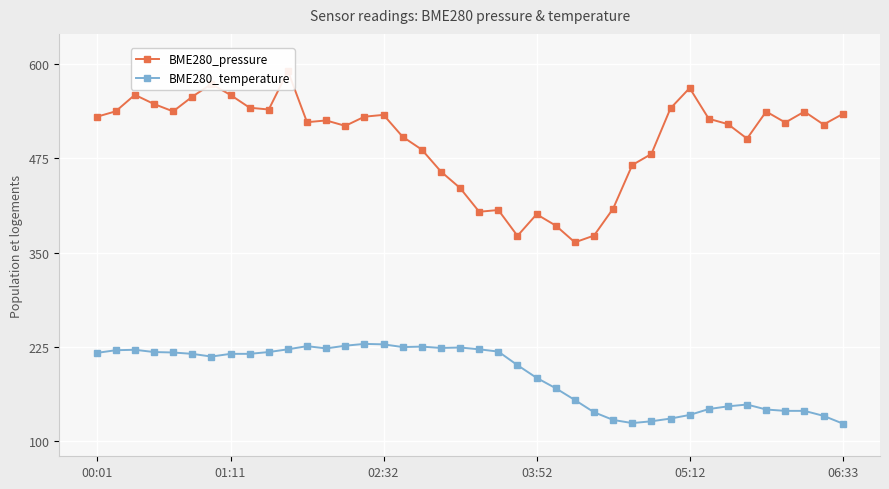

In BME280_temperature, how many points are lower than both neighbors (excluding endpoints)?

5